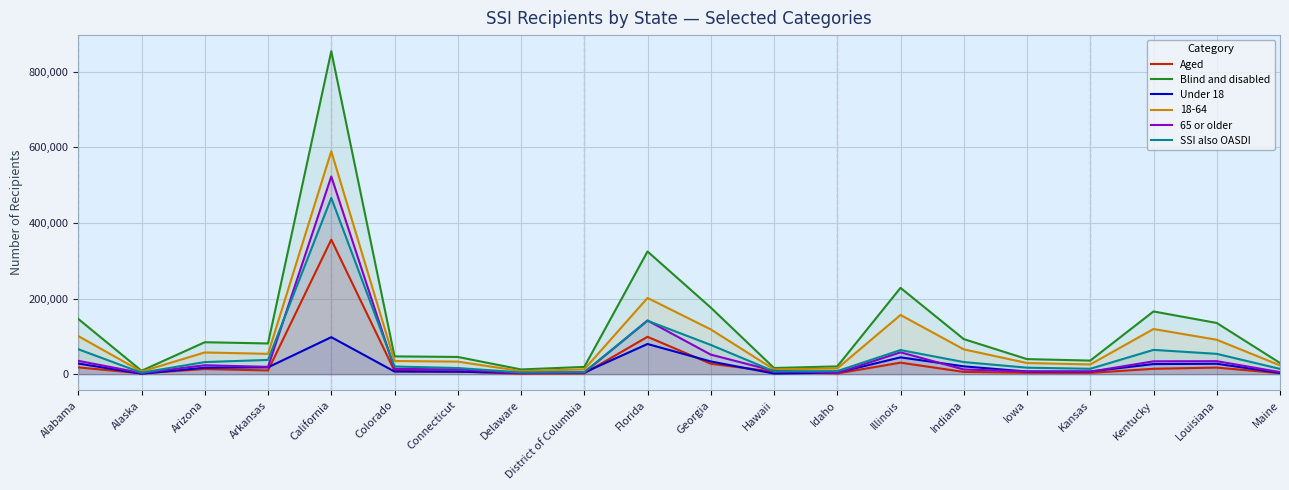

True or false: 65 or older has more than 2 points higher than both neighbors.

True